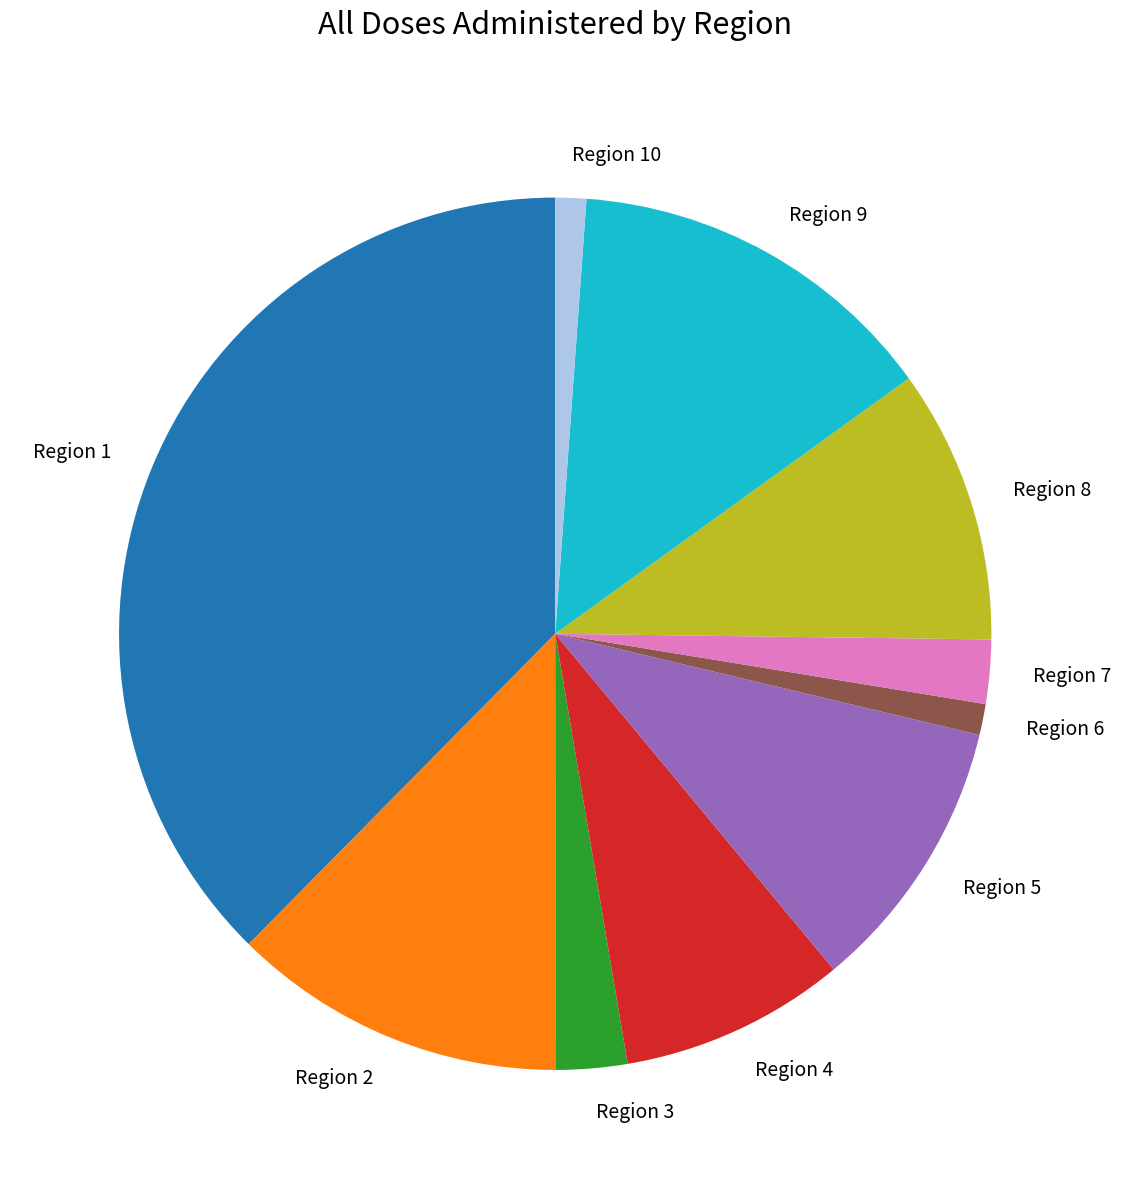

Between Region 9 and Region 10, which is larger?

Region 9